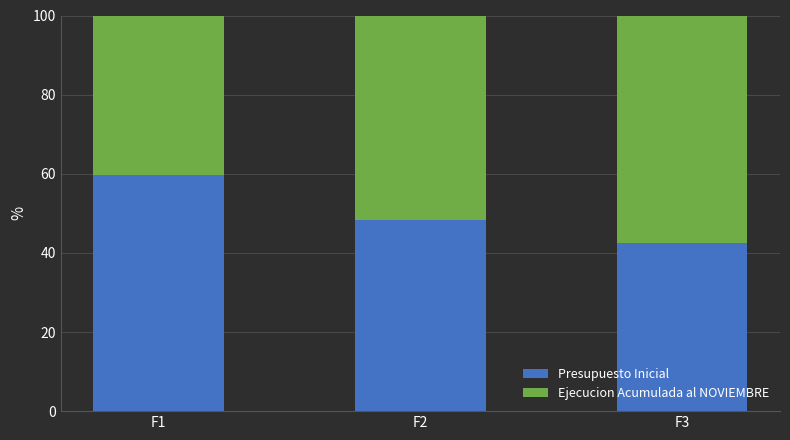

Rank the categories by Presupuesto Inicial value from lowest to highest.

F3, F2, F1